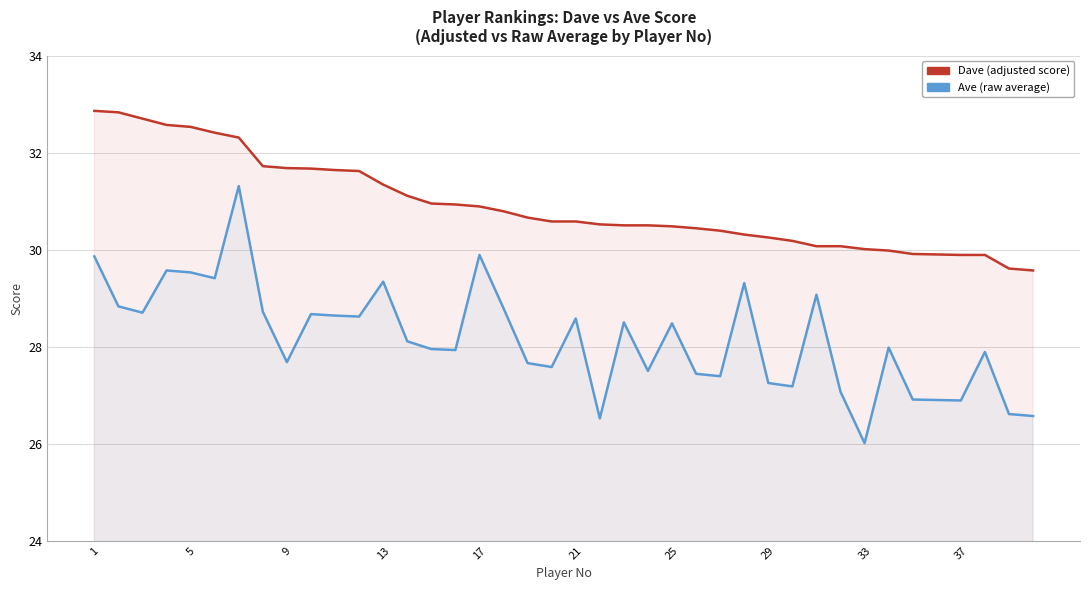

What is the minimum value for Dave (adjusted score)?

29.6